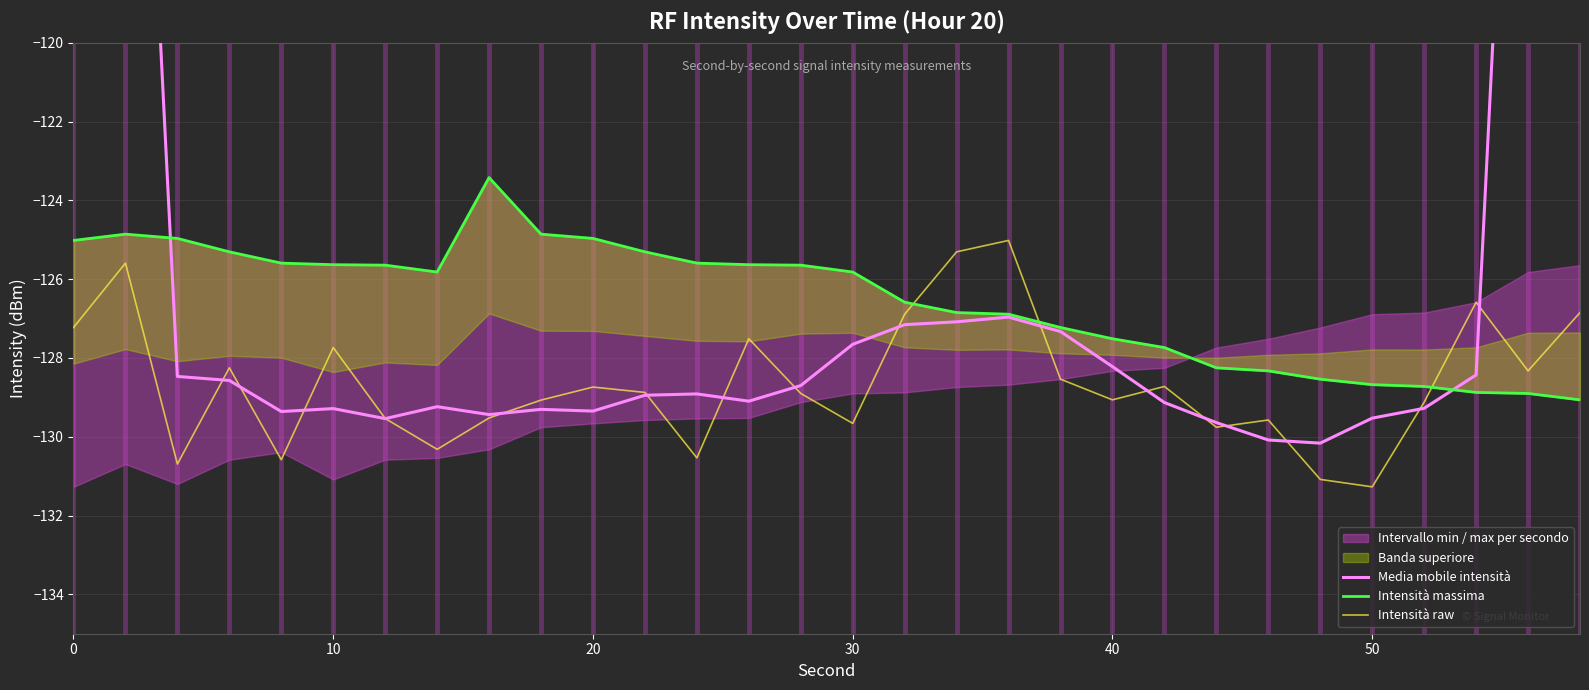

What is the smallest value displayed?

-131.3